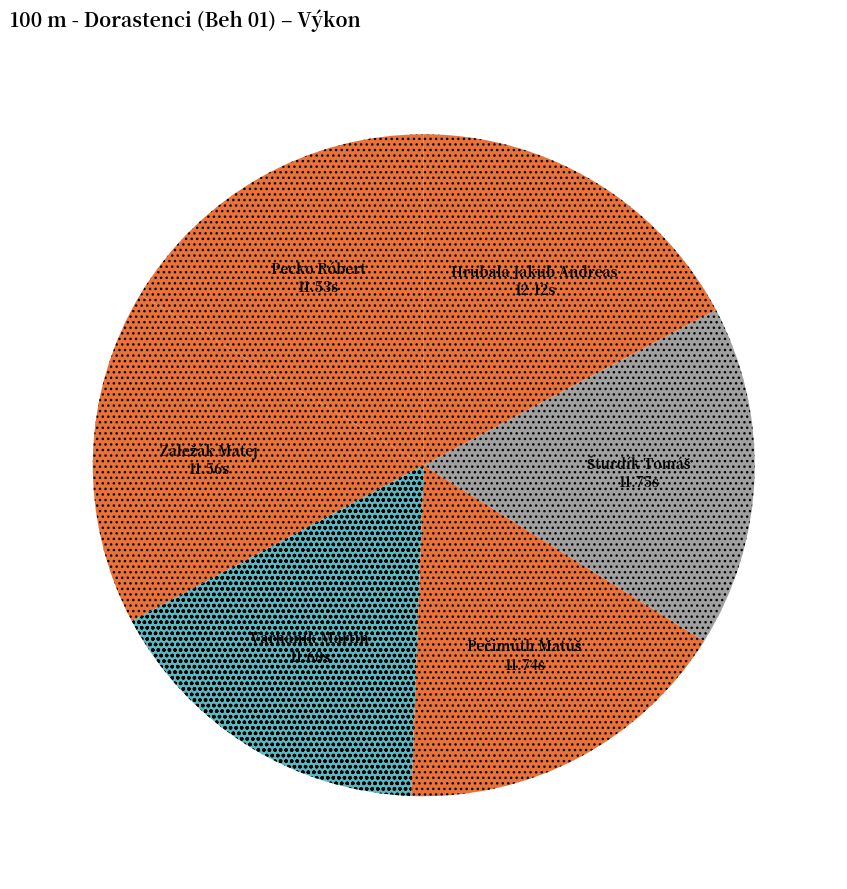

Count the number of slices in the pie.

6